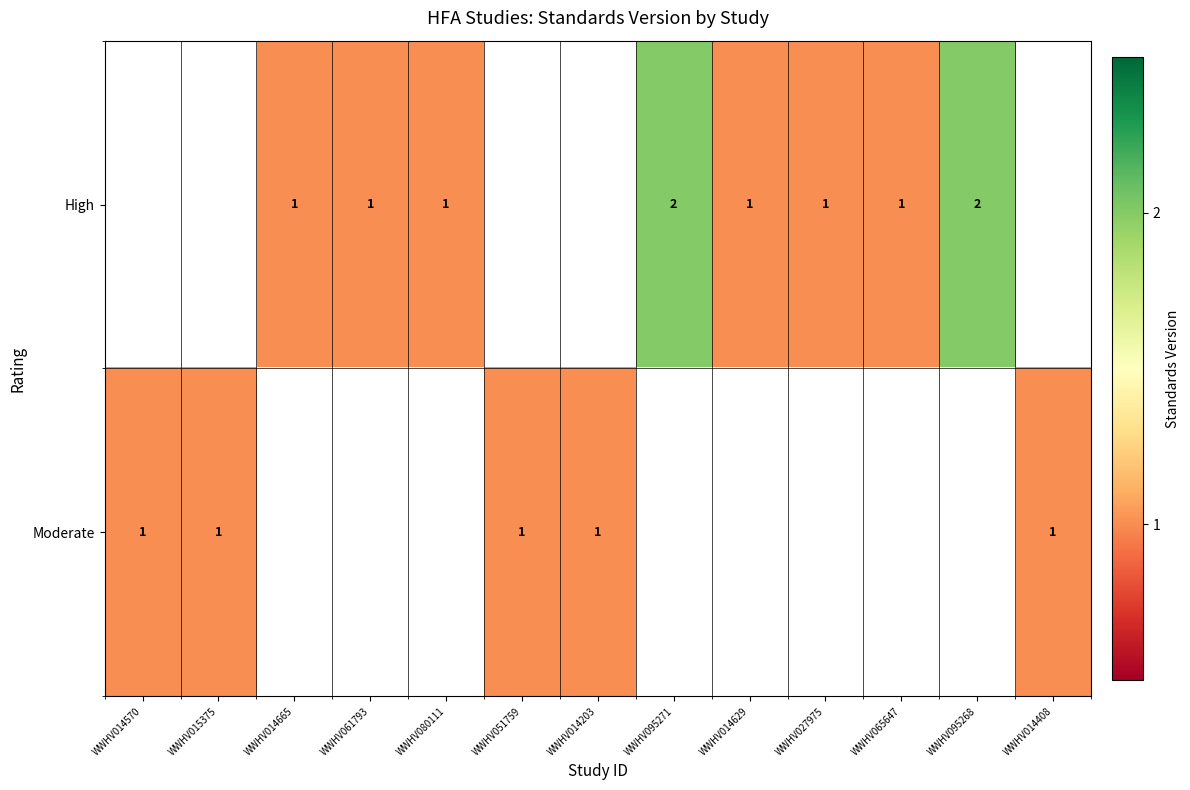

Is it true that Moderate equals 0 at WWHV014570?

False